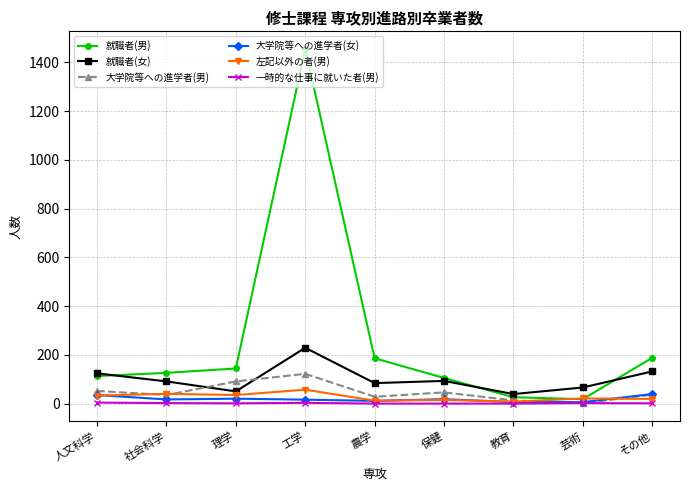

What position from the left is 芸術?

8